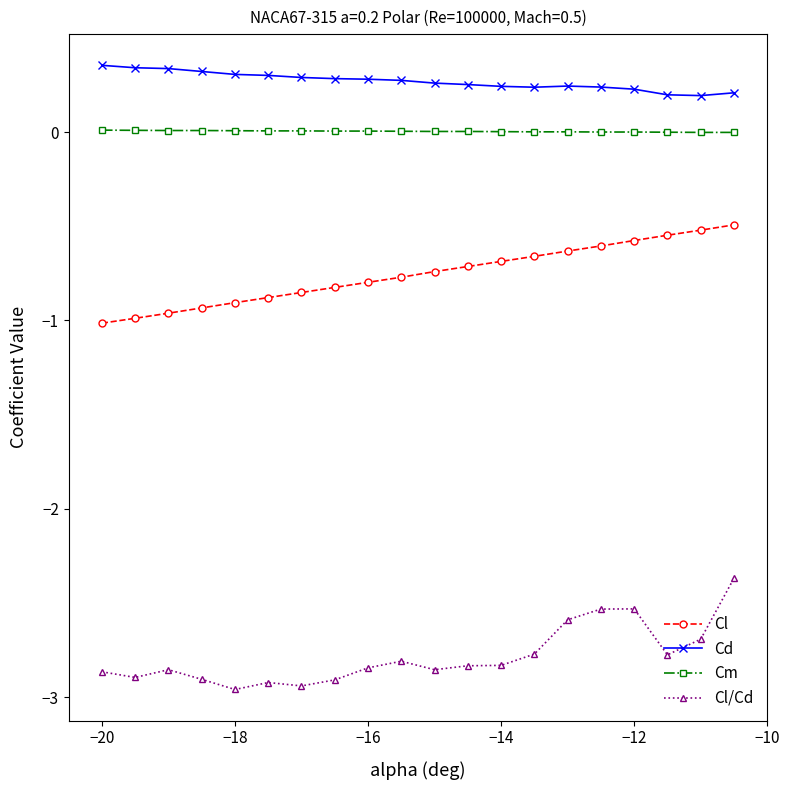

What is the sum of all Cm values?

0.1